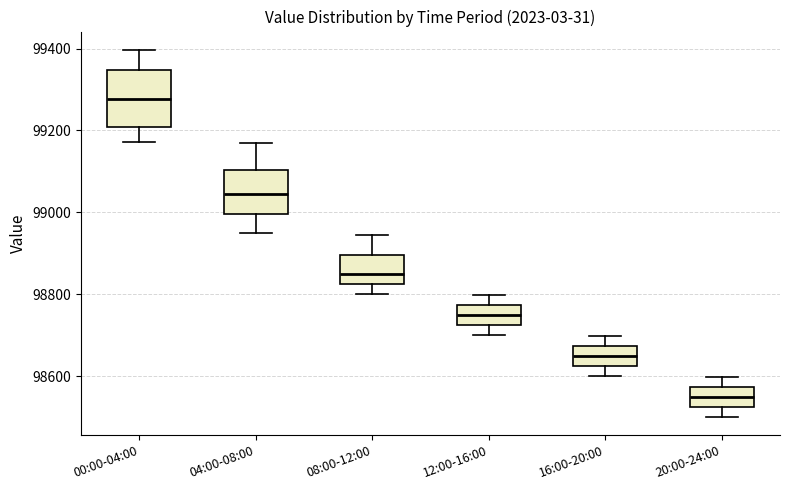

Which box is the tallest, from its lower edge to its upper edge?

00:00-04:00